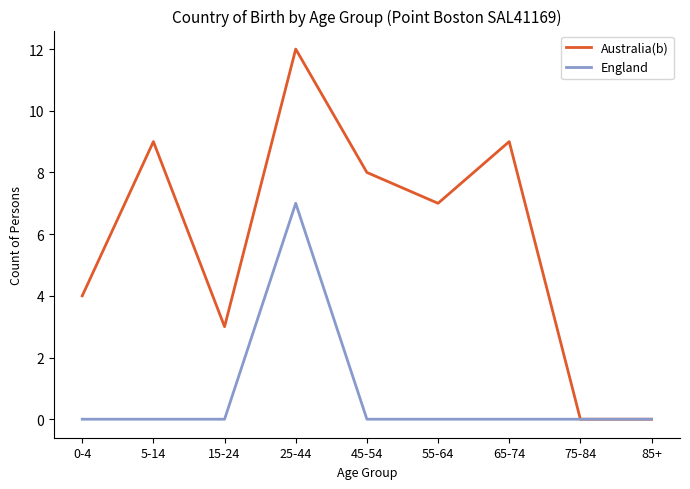

What position from the left is 75-84?

8